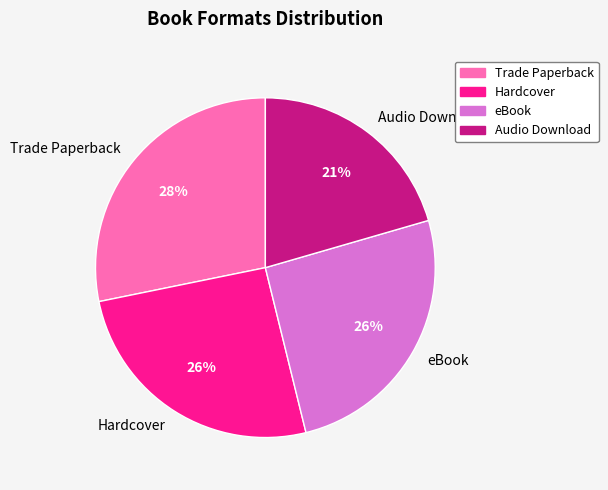

Does Hardcover represent more than half of the total?

No